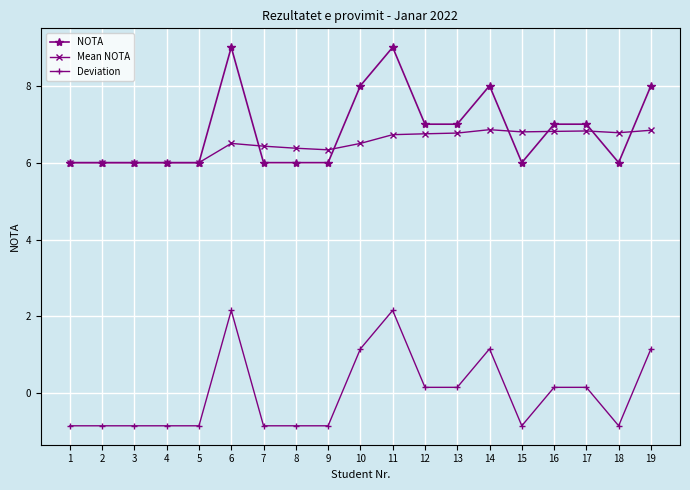

Count the number of categories in the chart.

19